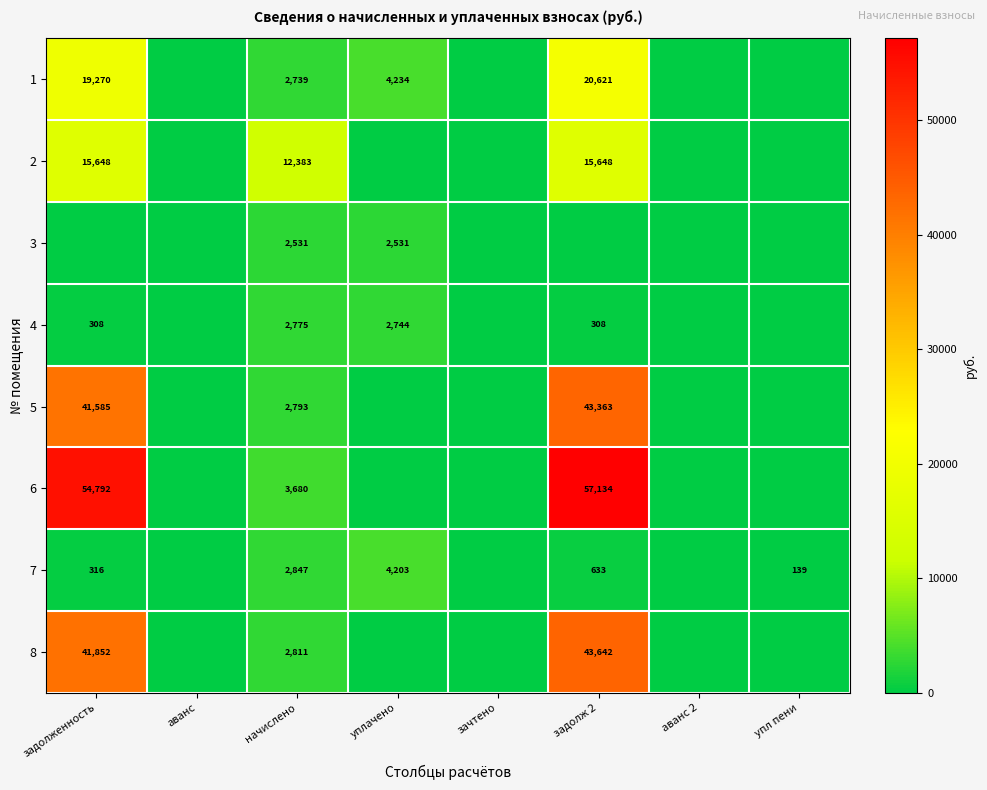

True or false: 6 has a value of 3680 at начислено.

True